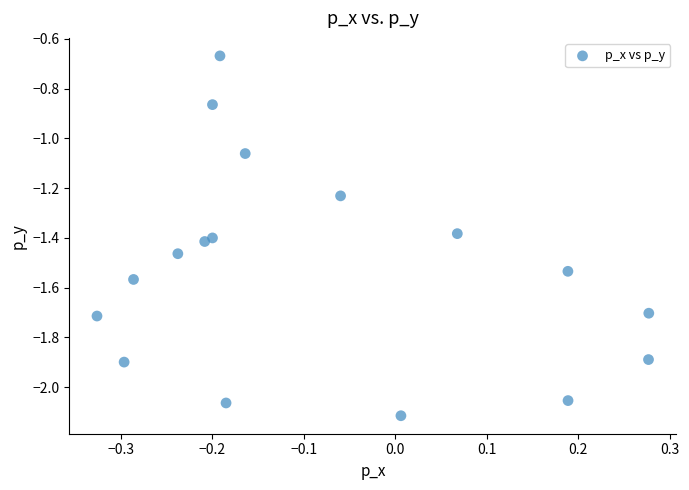

What is the range of X values (max minus min)?

0.6